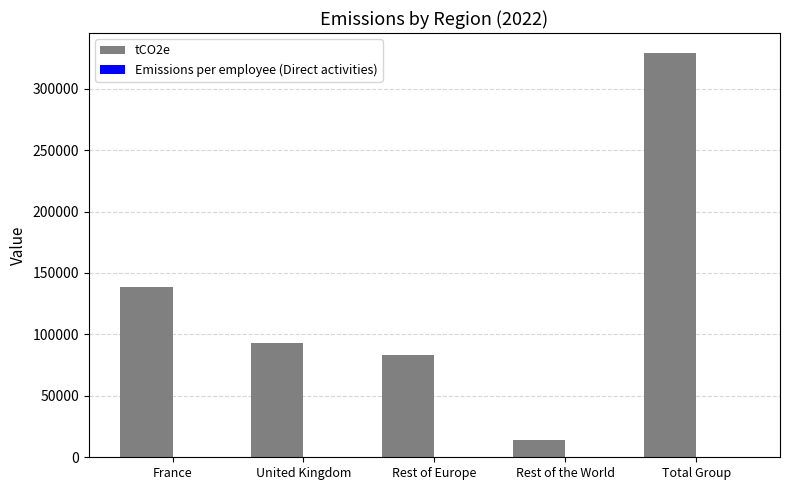

Which series has the largest range (max minus min)?

tCO2e